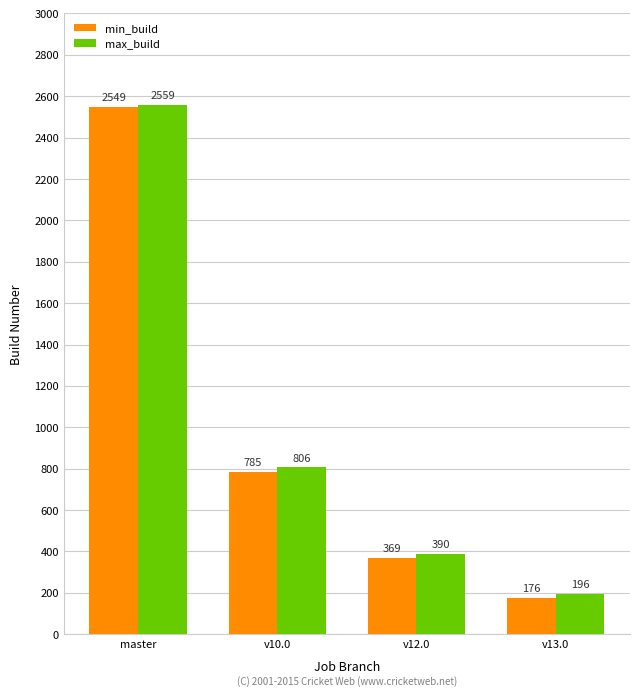

Reading left to right, transcribe all the data shown in this chart.

min_build: master=2549	v10.0=785	v12.0=369	v13.0=176
max_build: master=2559	v10.0=806	v12.0=390	v13.0=196